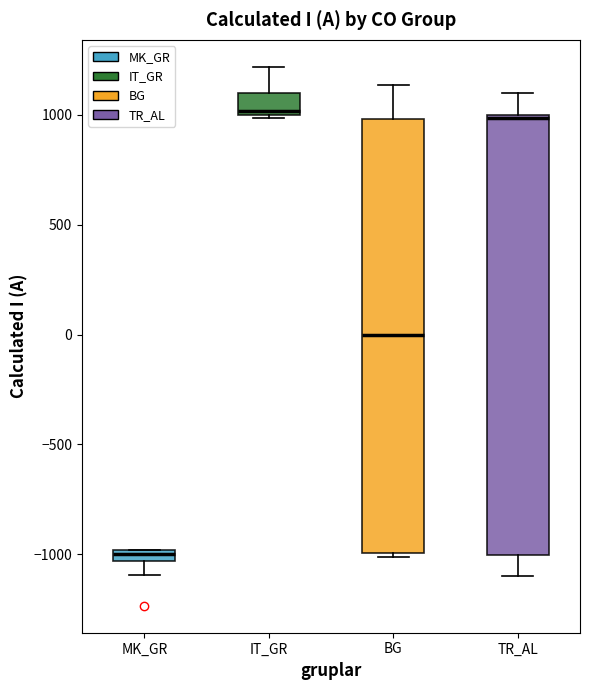

Where does the upper whisker of the box for BG end on the y-axis? The values are not printed on the chart, so give them approximately, as read against the axis.

1150